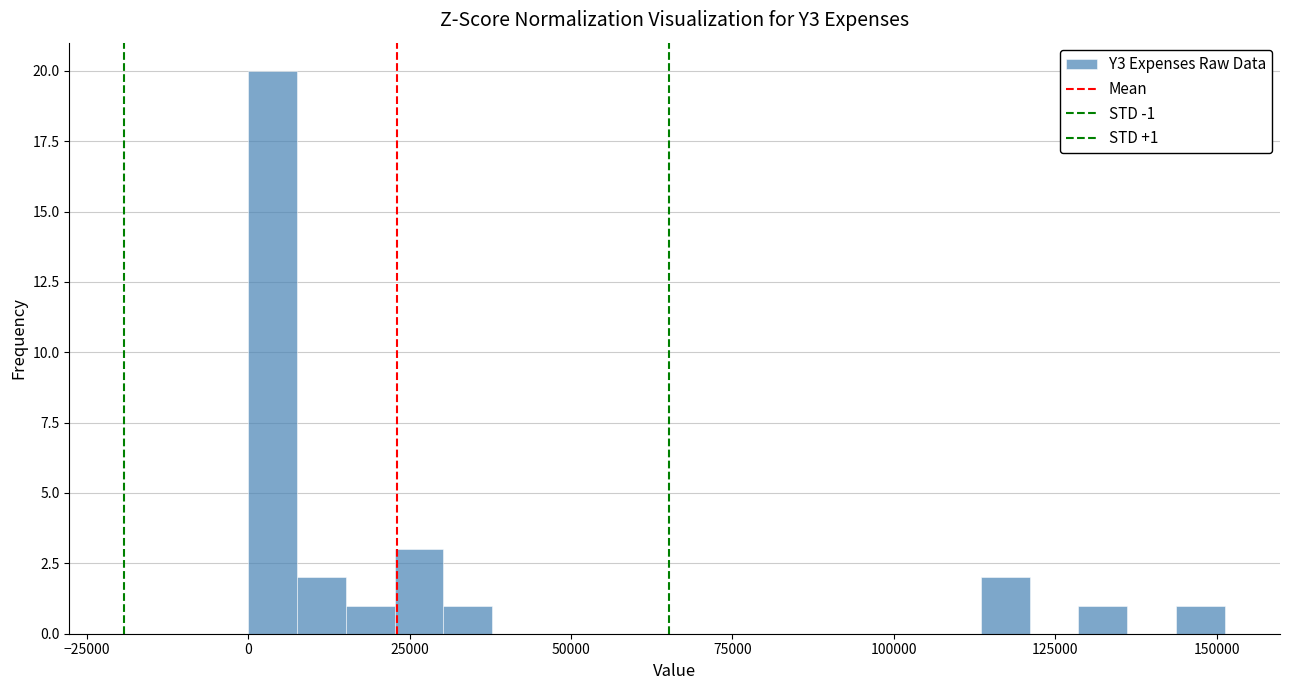

Read against the x-axis, roughly where is the centre of the tallest bar?

5000